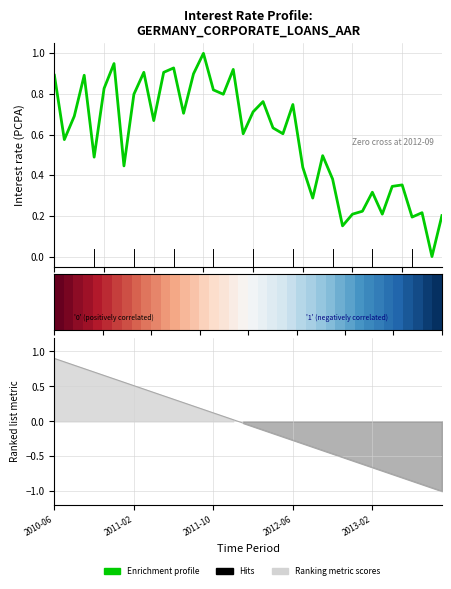

Does the chart have visible grid lines?

Yes